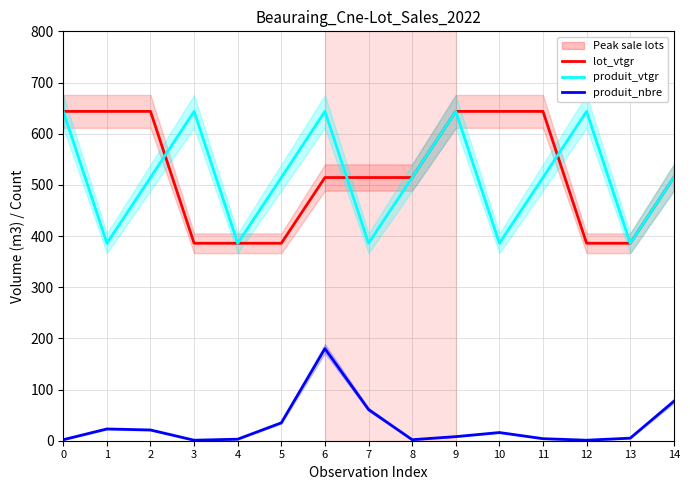

True or false: lot_vtgr and produit_nbre intersect in this chart.

False